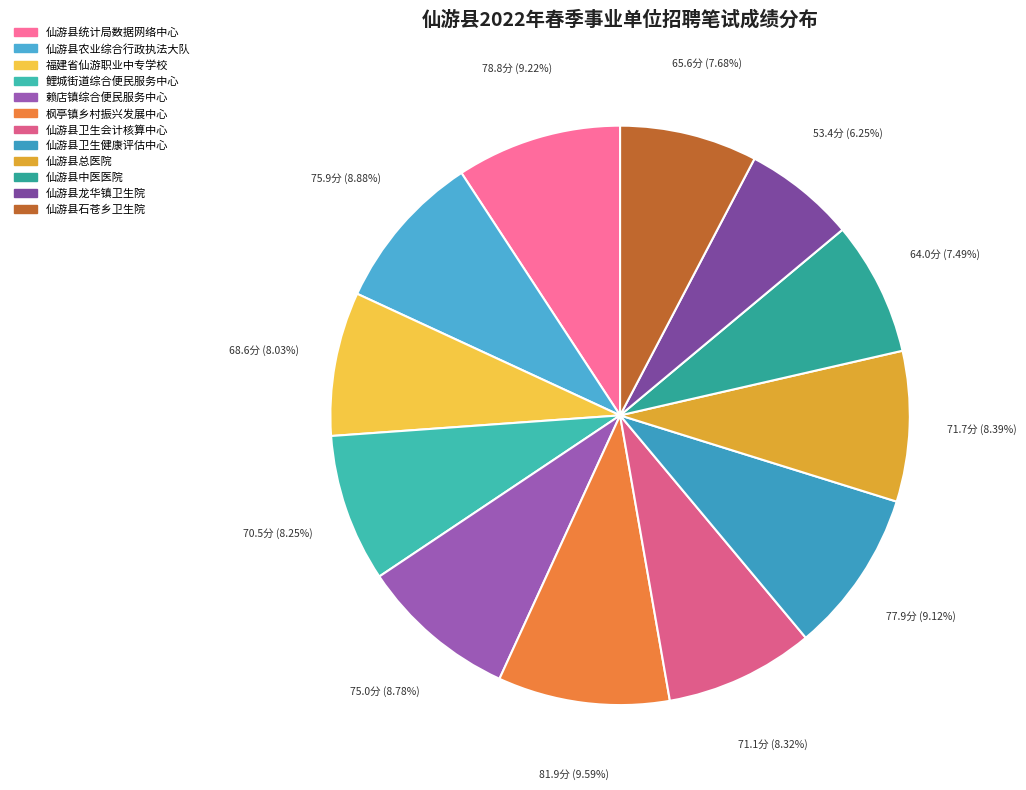

Which has a higher value, 仙游县统计局数据网络中心 or 仙游县总医院?

仙游县统计局数据网络中心